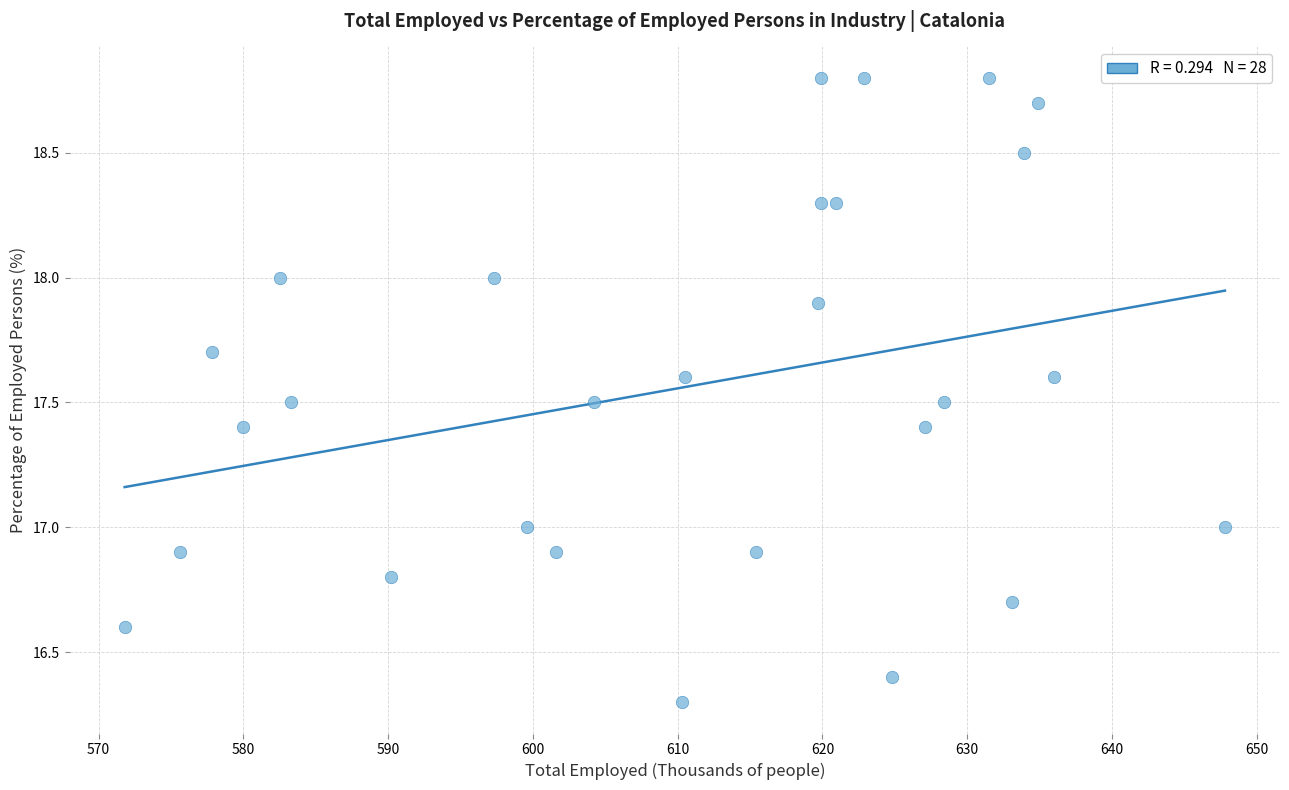

What is the range of X values (max minus min)?

76.0